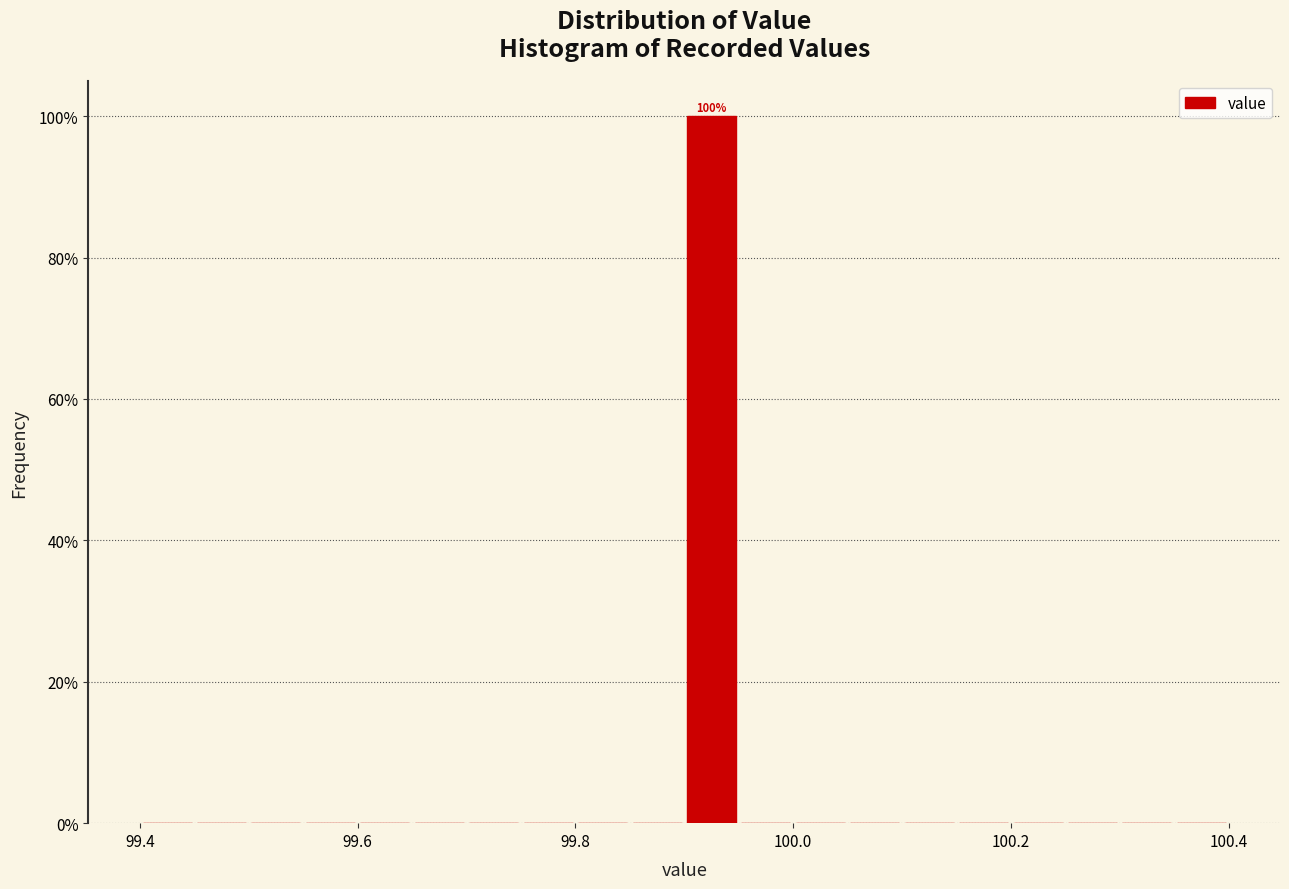

Around what value on the x-axis is the tallest bar? Give the approximate position of its centre, as read against the axis.

99.92